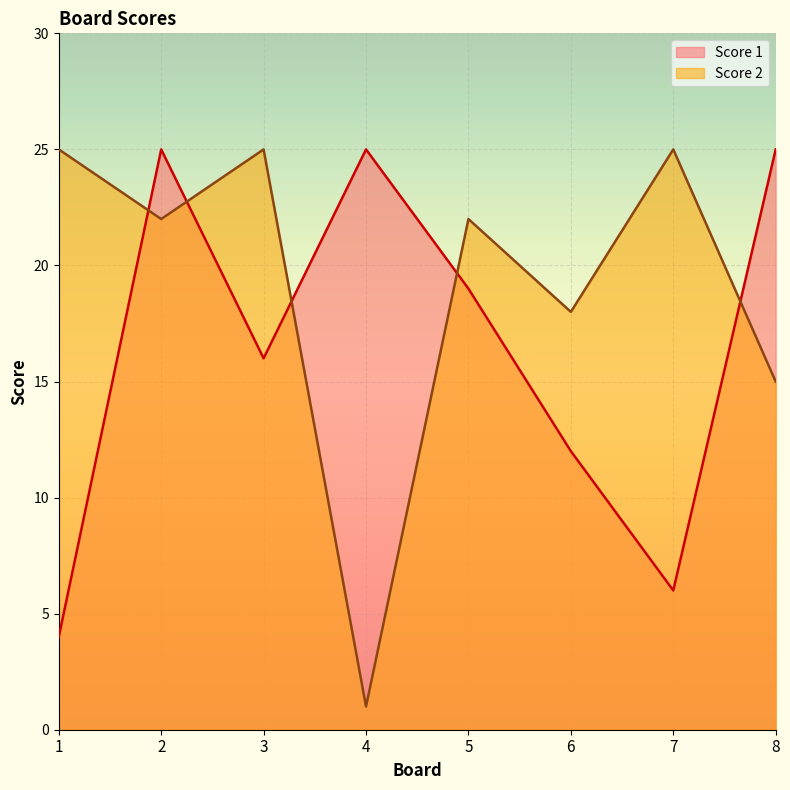

What is the total value across all series at 1?

29